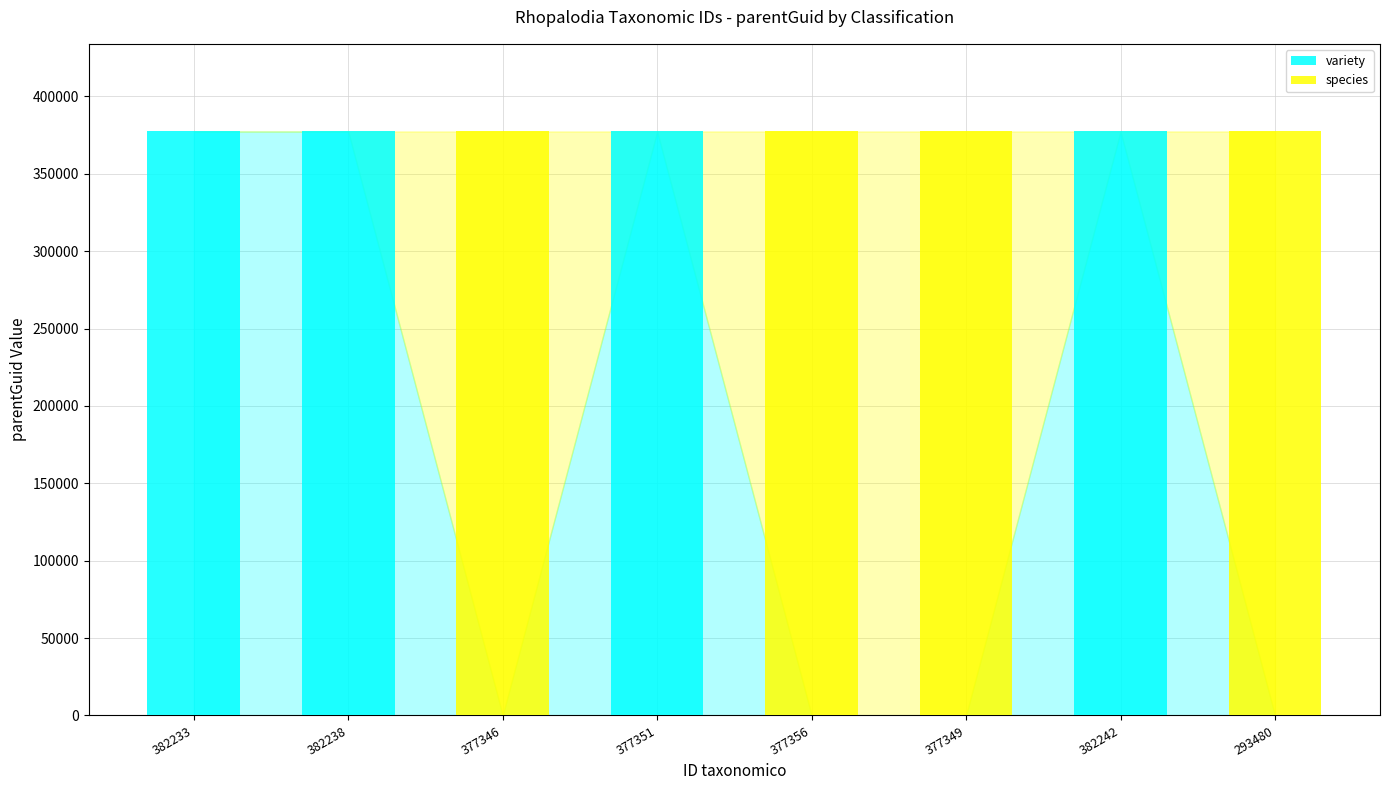

True or false: variety has a value of 631524 at 382242.

False